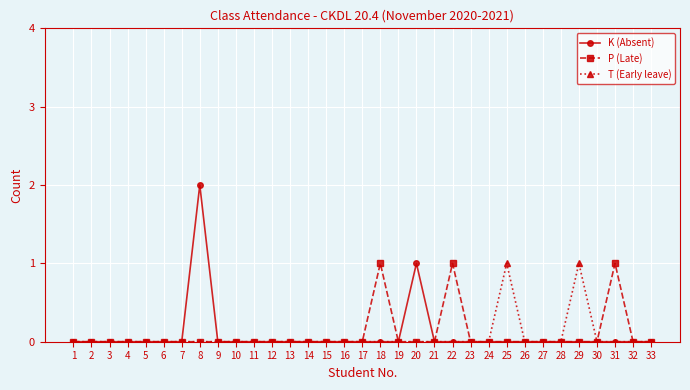

At which category is the sum across all series the highest?

8